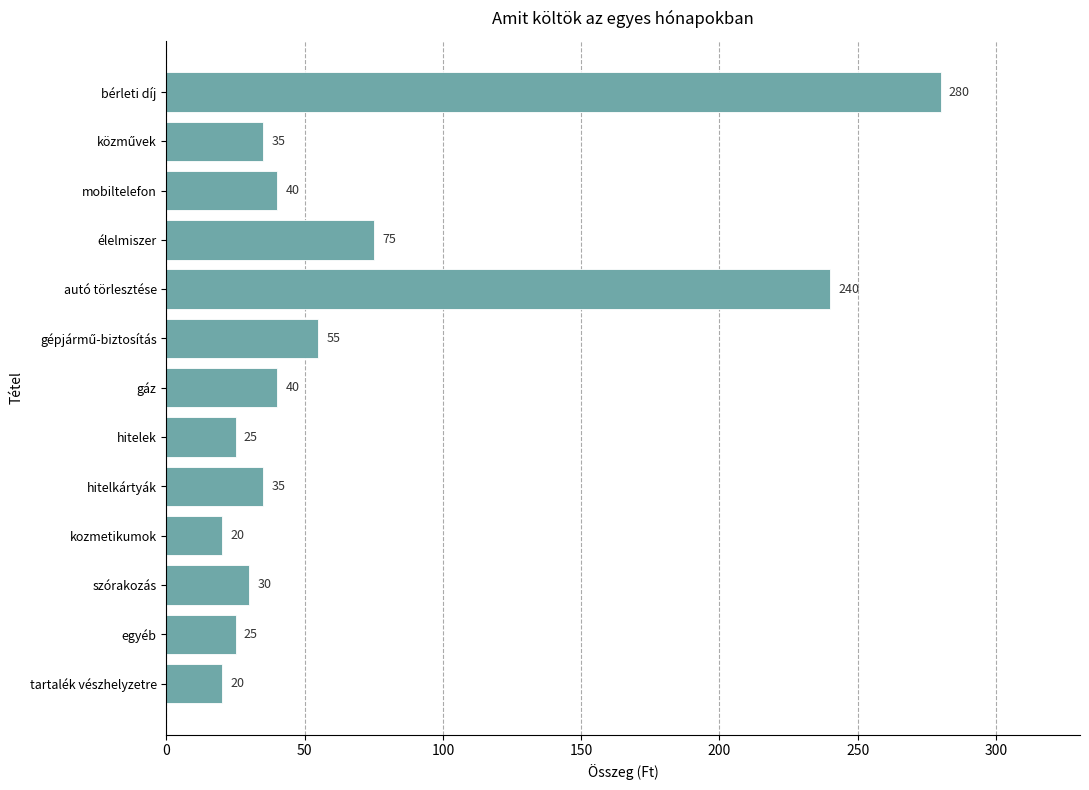

Which label corresponds to the largest value in the chart?

bérleti díj